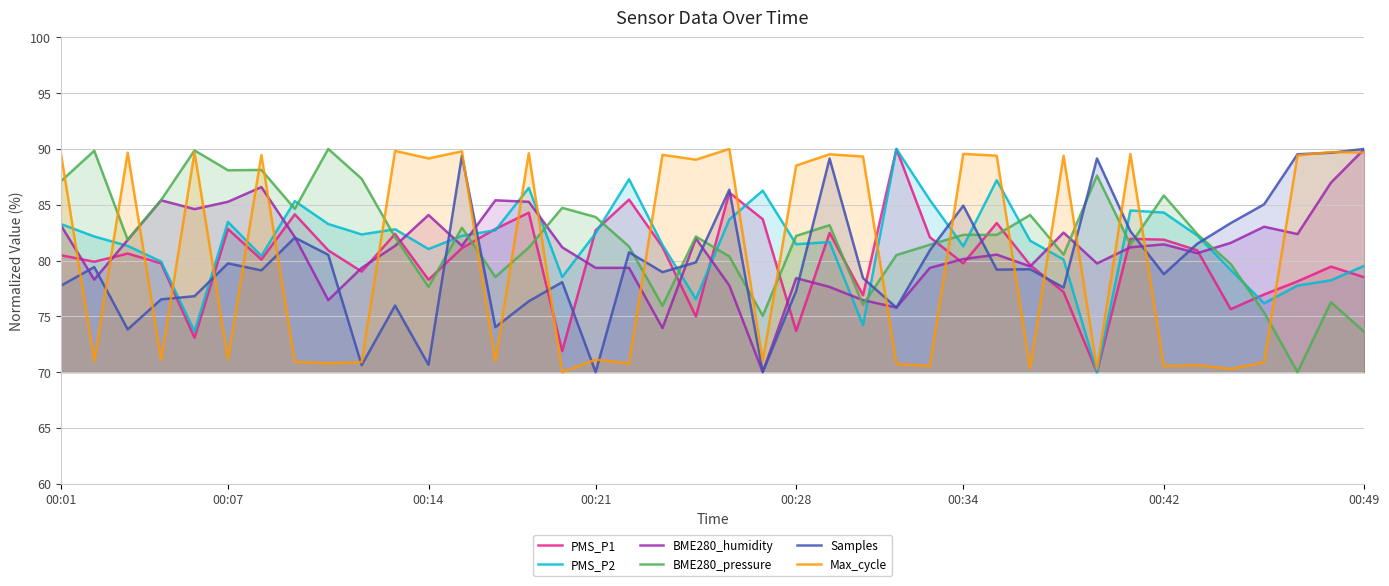

What is the value of the BME280_humidity point at the 17th from the left?

79.3